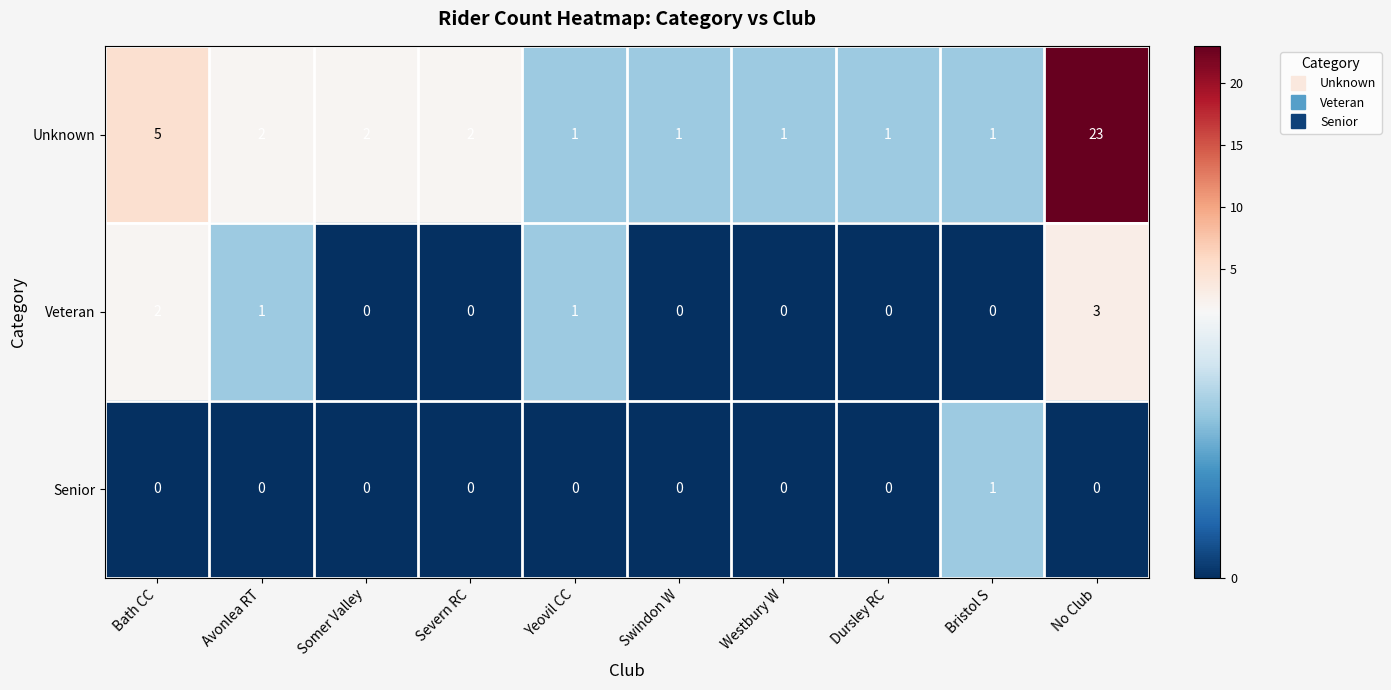

What is the average value of the Unknown series?

4